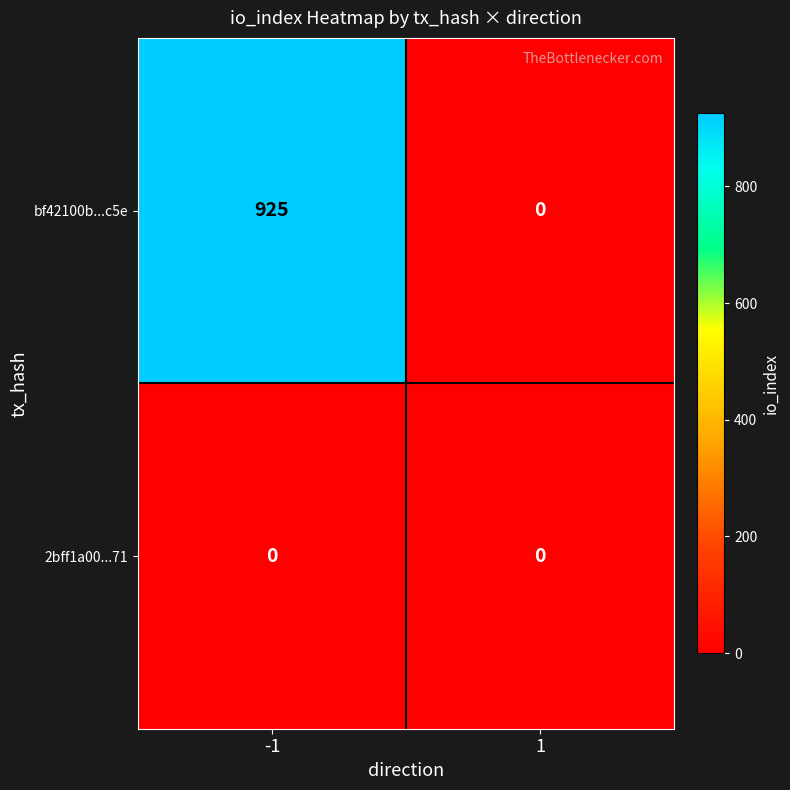

Which series has the largest total across all categories?

bf42100b...c5e